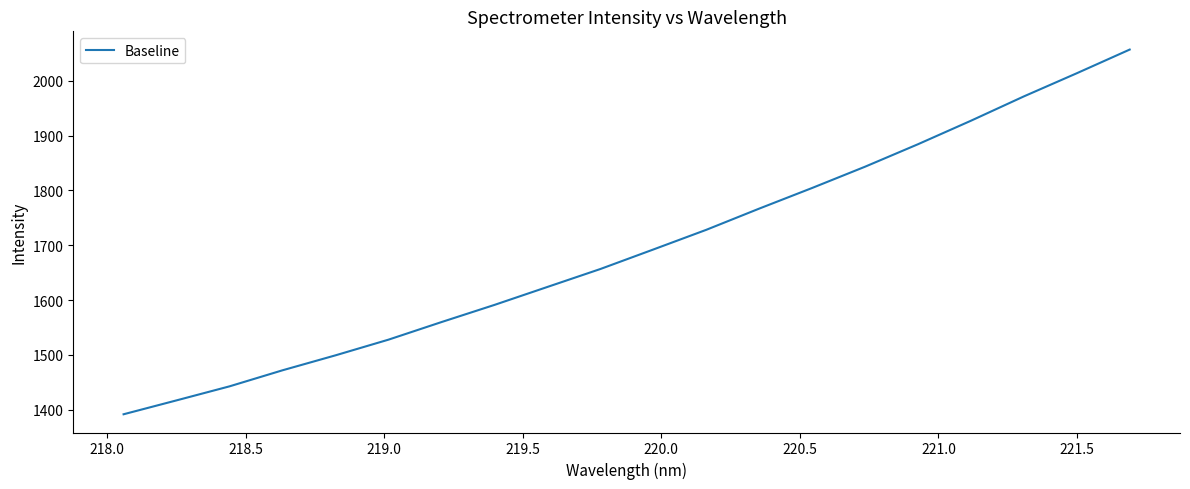

What is the difference between the maximum and second lowest values?

639.7